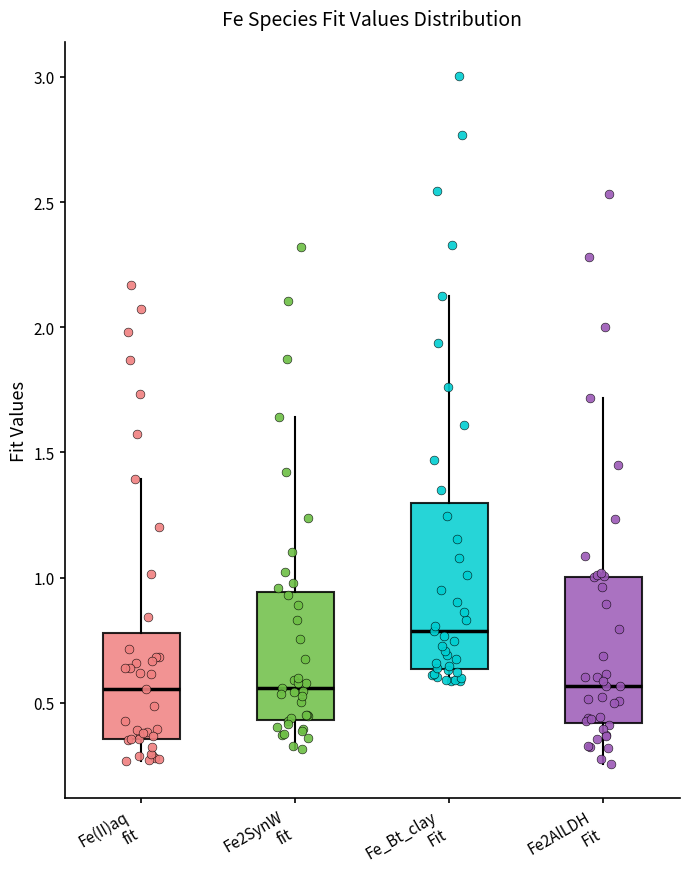

Which box is the tallest, from its lower edge to its upper edge?

Fe_Bt_clay Fit